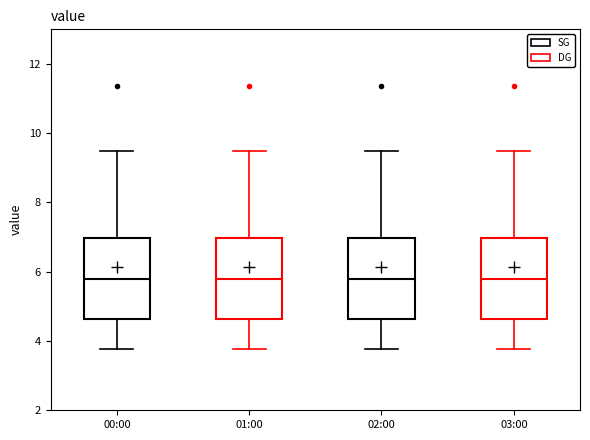

Reading left to right, read every box against the y-axis: the position of its median line, the range the box covers, and the ends of its whiskers. The values are not printed on the chart, so give them approximately, as read against the axis.

00:00: median 5.8, box 4.6 to 7.0, whiskers 3.8 to 9.4
01:00: median 5.8, box 4.6 to 7.0, whiskers 3.8 to 9.4
02:00: median 5.8, box 4.6 to 7.0, whiskers 3.8 to 9.4
03:00: median 5.8, box 4.6 to 7.0, whiskers 3.8 to 9.4